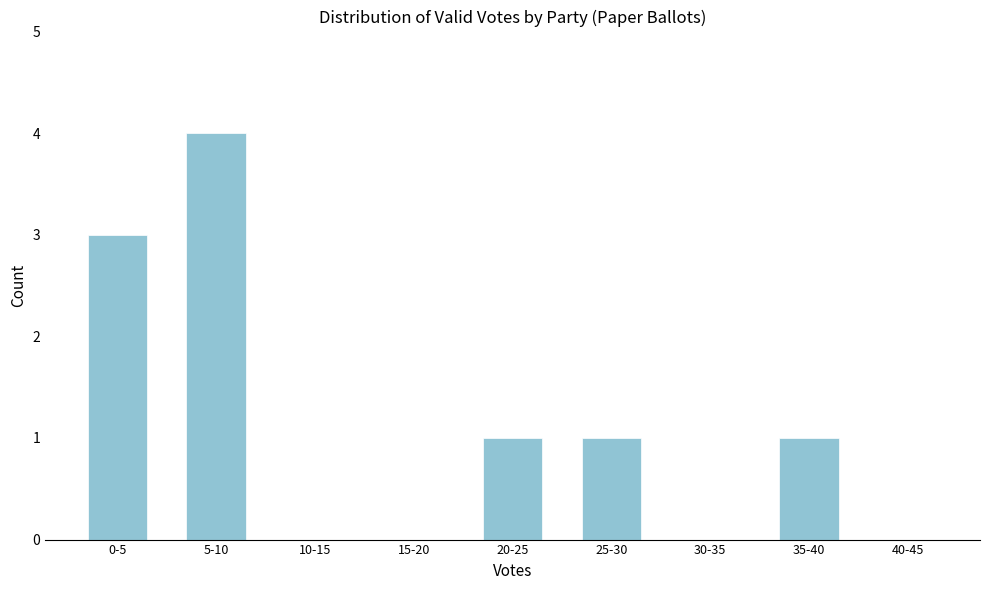

Reading left to right, list all the values displayed in this chart.

0-5=3	5-10=4	10-15=0	15-20=0	20-25=1	25-30=1	30-35=0	35-40=1	40-45=0